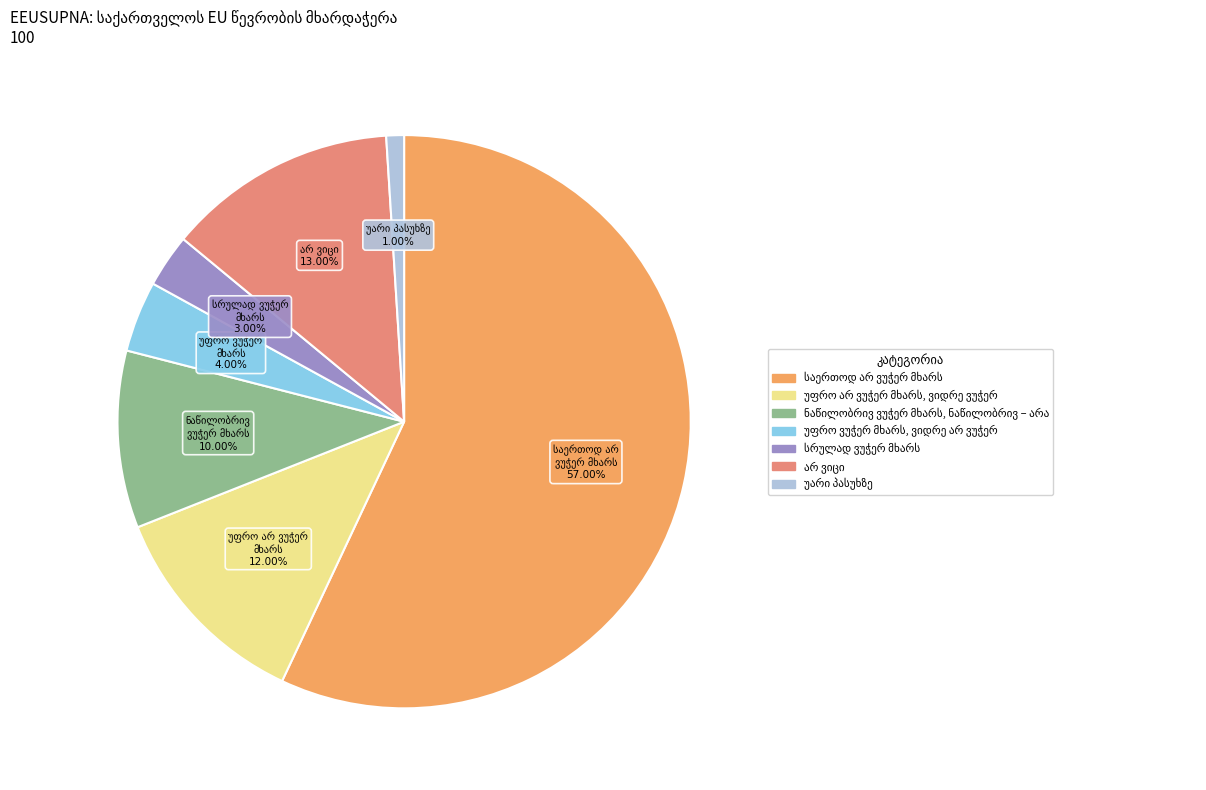

Combined, do უარი პასუხზე and საერთოდ არ ვუჭერ მხარს account for over 50%?

Yes